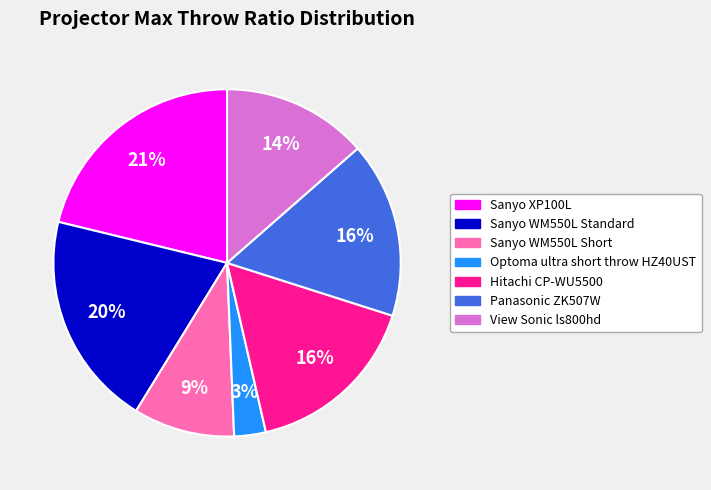

To the nearest percent, what is the average slice percentage?

14%